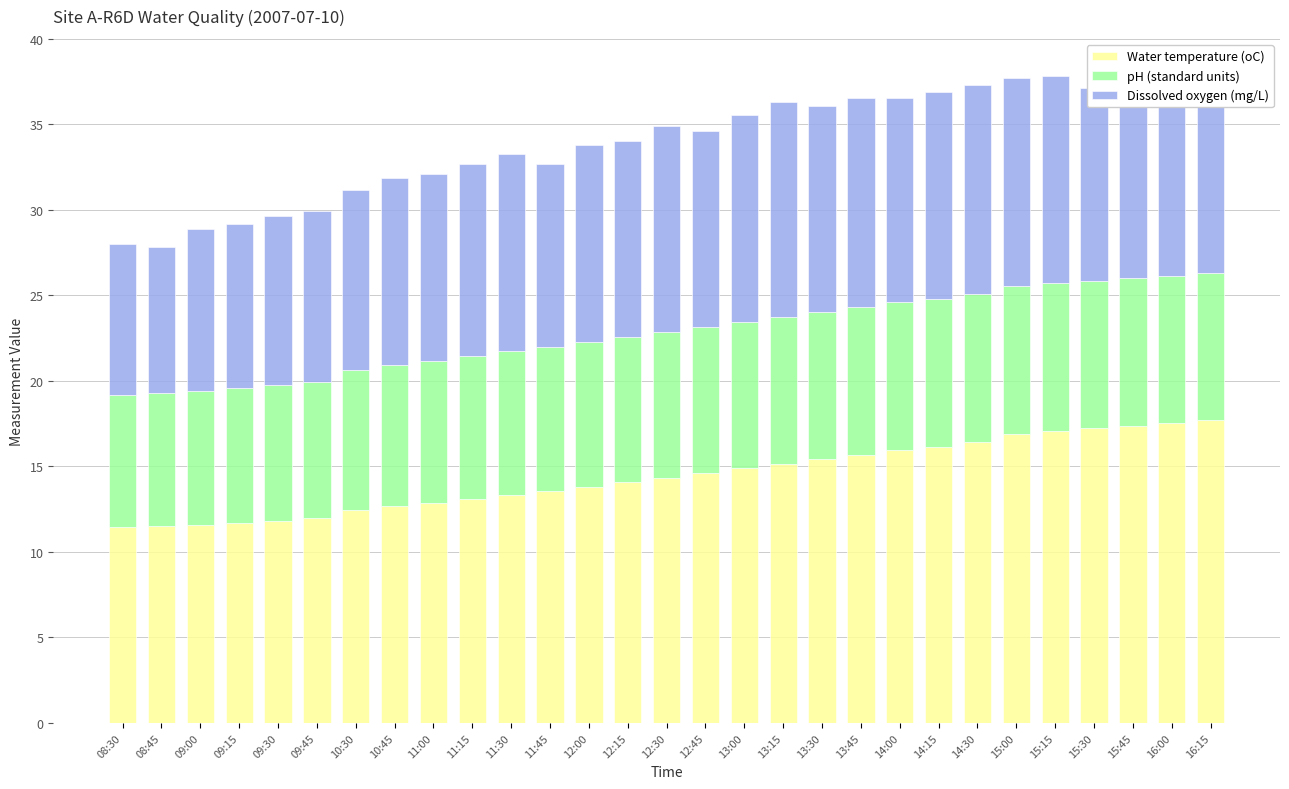

What is the lowest value of the Water temperature (oC) series?

11.5